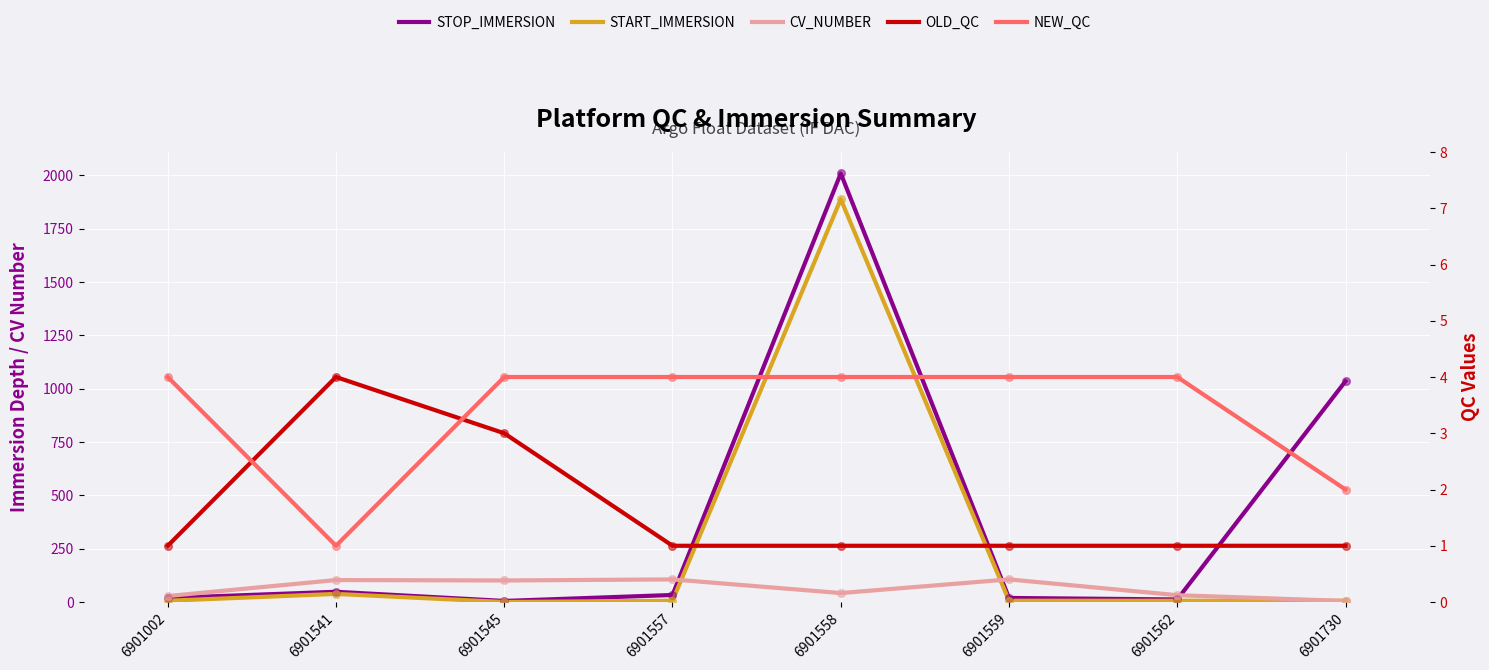

What are all the series names shown in the legend?

STOP_IMMERSION, START_IMMERSION, CV_NUMBER, OLD_QC, NEW_QC